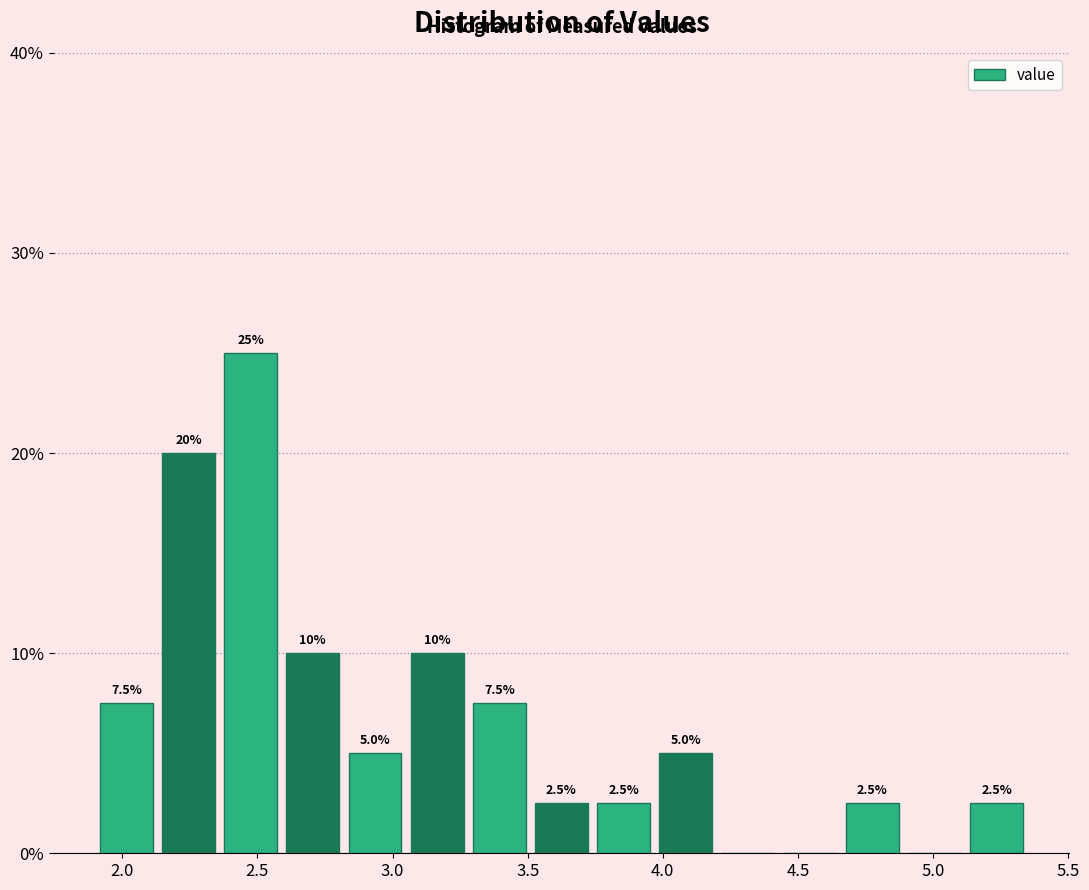

Over which range of the x-axis is the bar tallest?

2.36 to 2.59